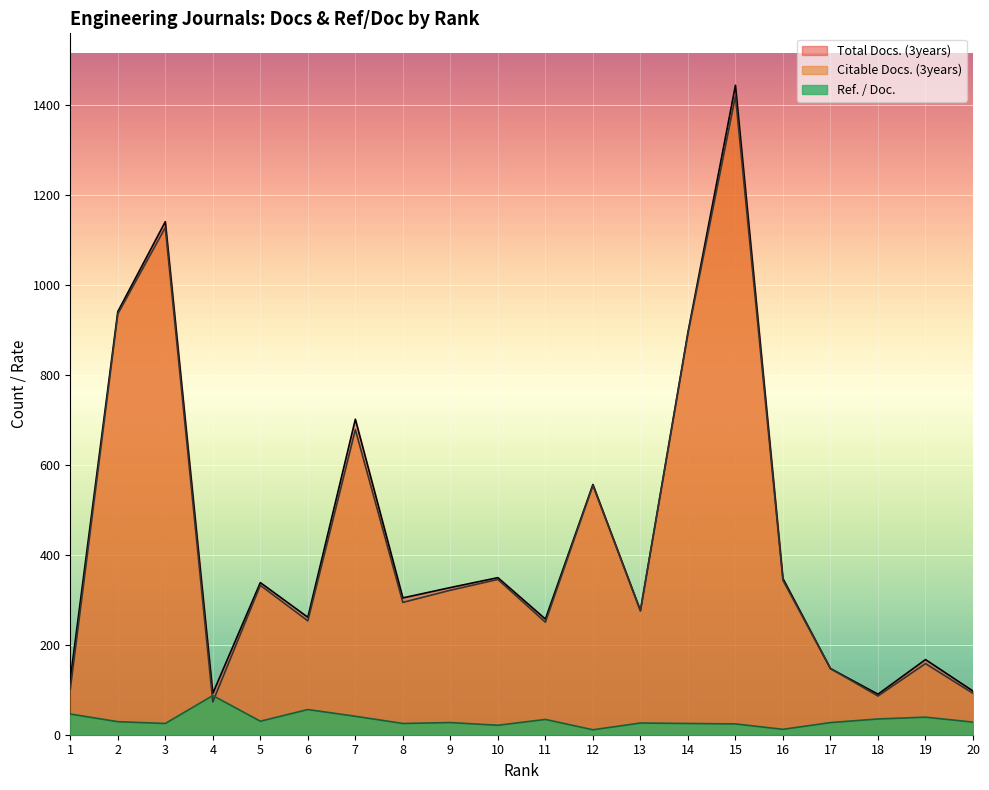

How many lines are shown in the chart?

3